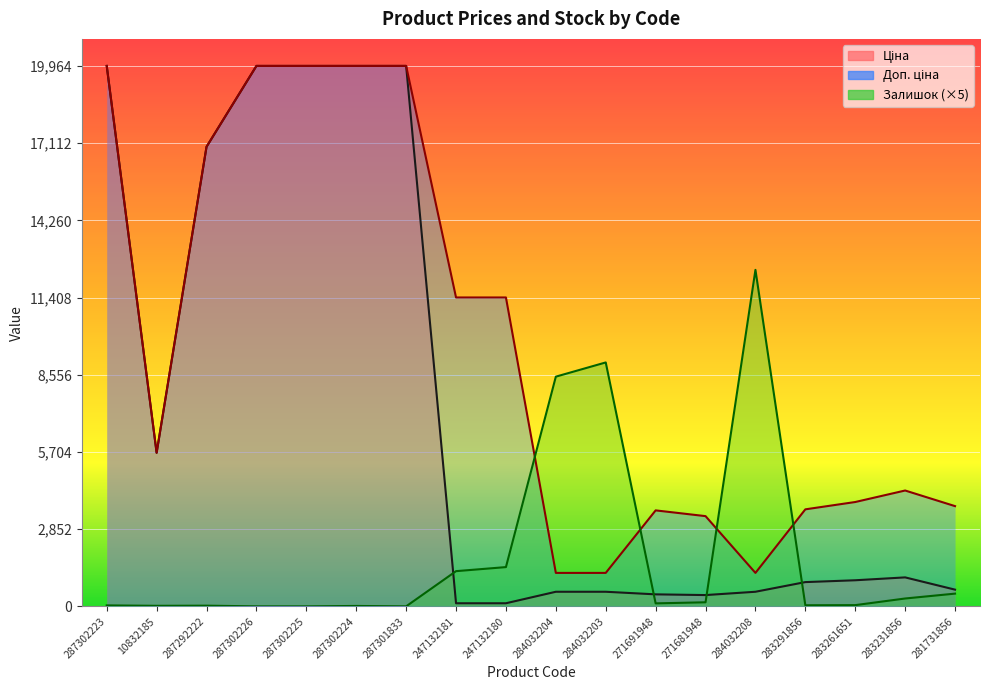

Reading left to right, list all the values displayed in this chart.

Ціна: 19964.2	5673.8	16976.3	19964.2	19964.2	19964.2	19964.2	114.1	114.1	539.0	539.0	443.1	416.6	539.0	895.9	963.5	1069.8	617.0
Доп. ціна: 19964.2	5673.8	16976.3	19964.2	19964.2	19964.2	19964.2	11410.0	11410.0	1235.4	1235.4	3545.0	3332.5	1235.4	3583.6	3854.0	4279.1	3701.9
Залишок: 35.0	20.0	25.0	0.0	0.0	15.0	0.0	1300.0	1450.0	8485.0	9010.0	110.0	150.0	12430.0	40.0	45.0	290.0	470.0